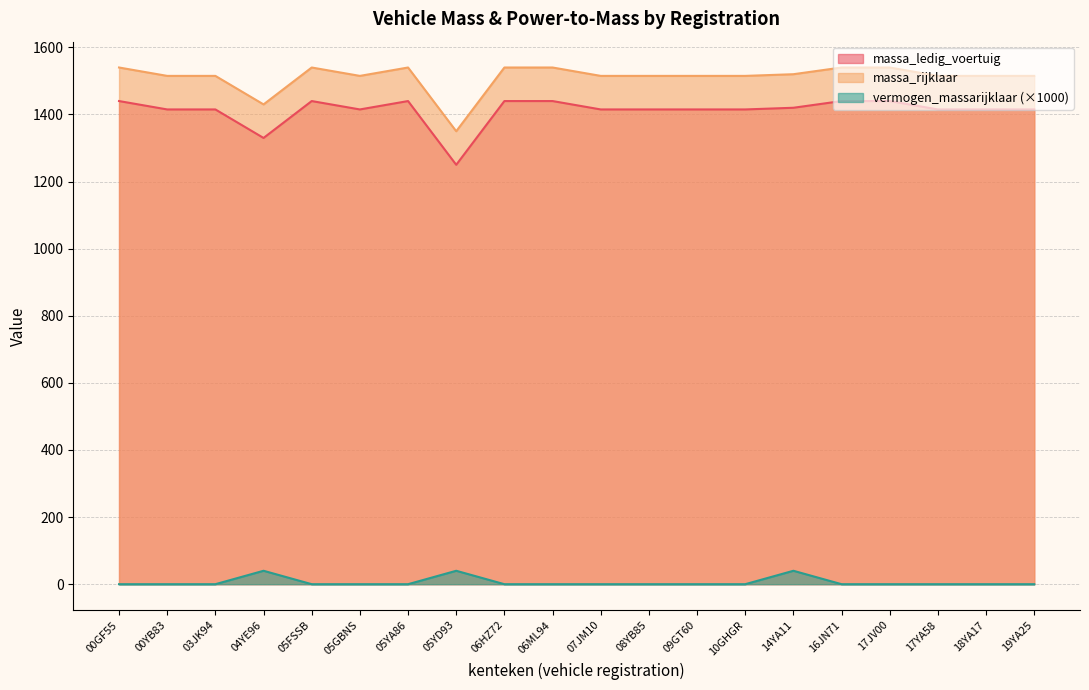

Count the number of data series in this chart.

3